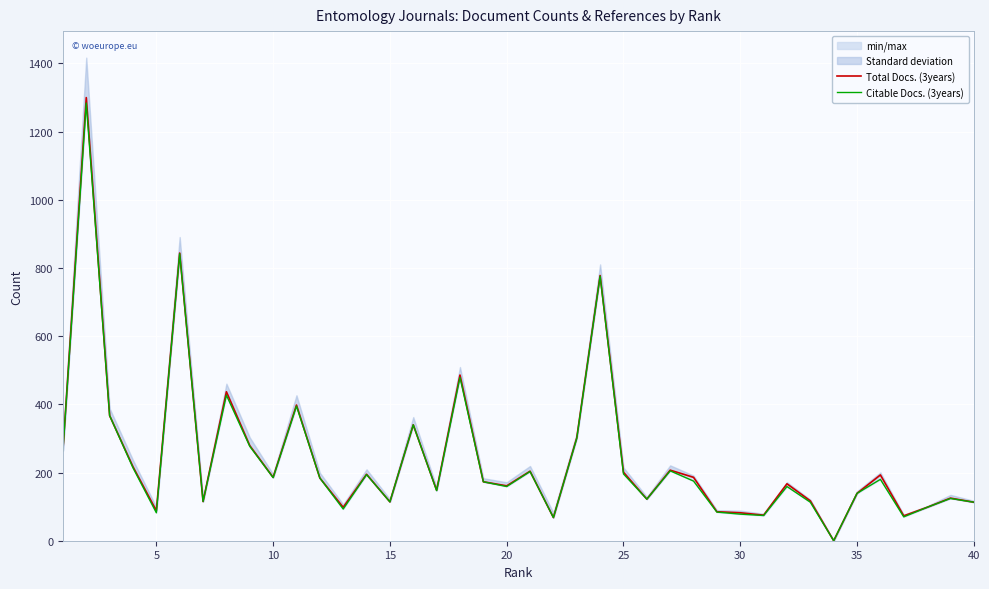

What is the greatest value displayed?

1300